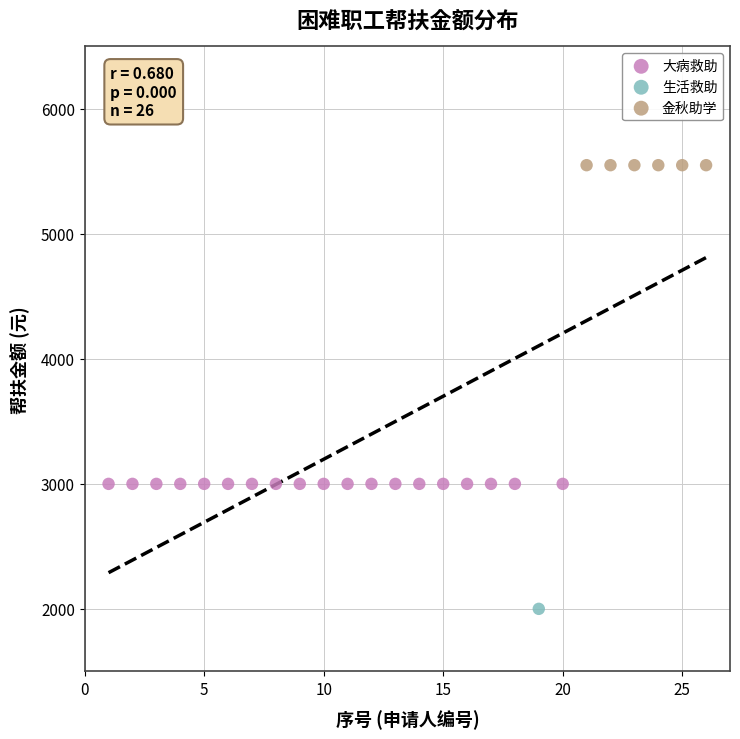

Which series reaches the minimum Y coordinate?

生活救助